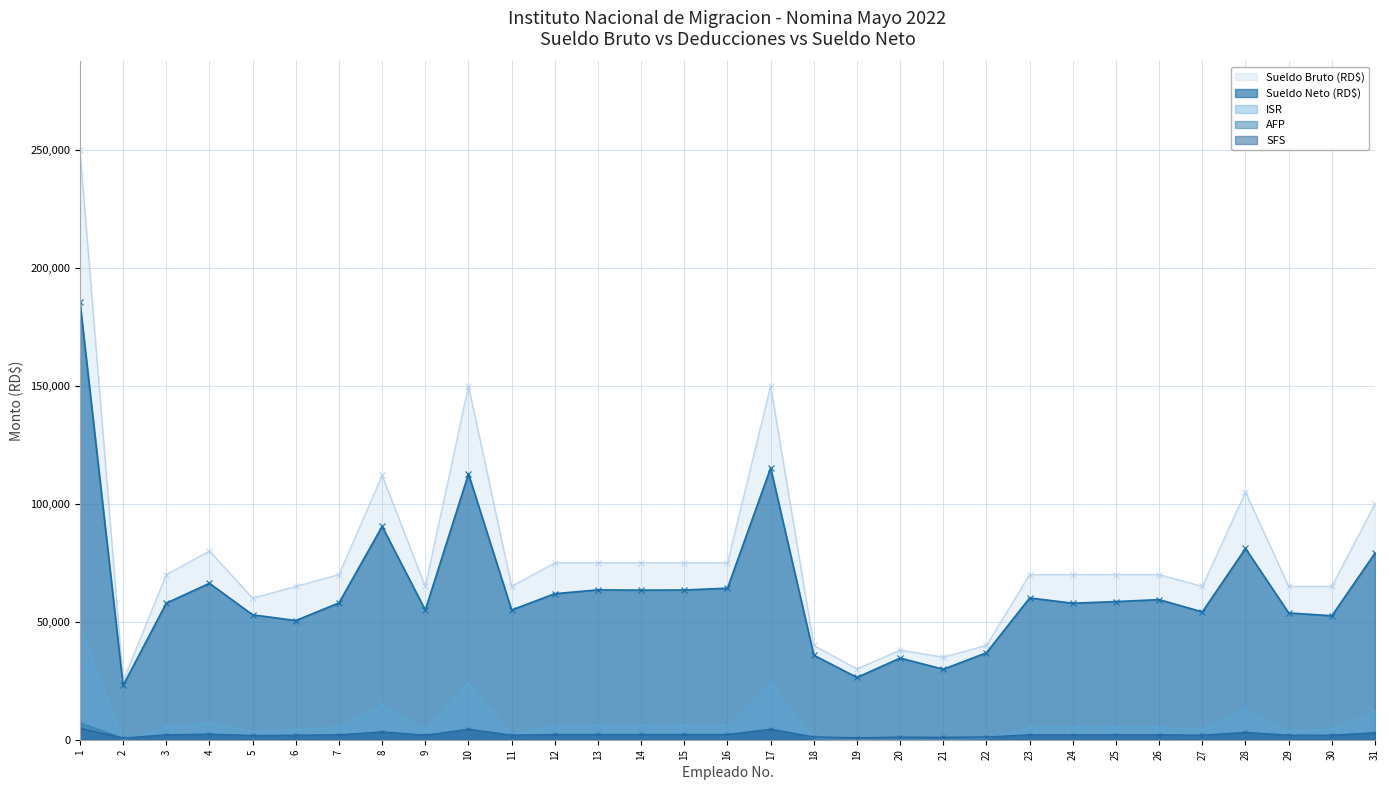

At 31, list the series in order from largest to smallest.

Sueldo Bruto (RD$), Sueldo Neto (RD$), ISR, SFS, AFP